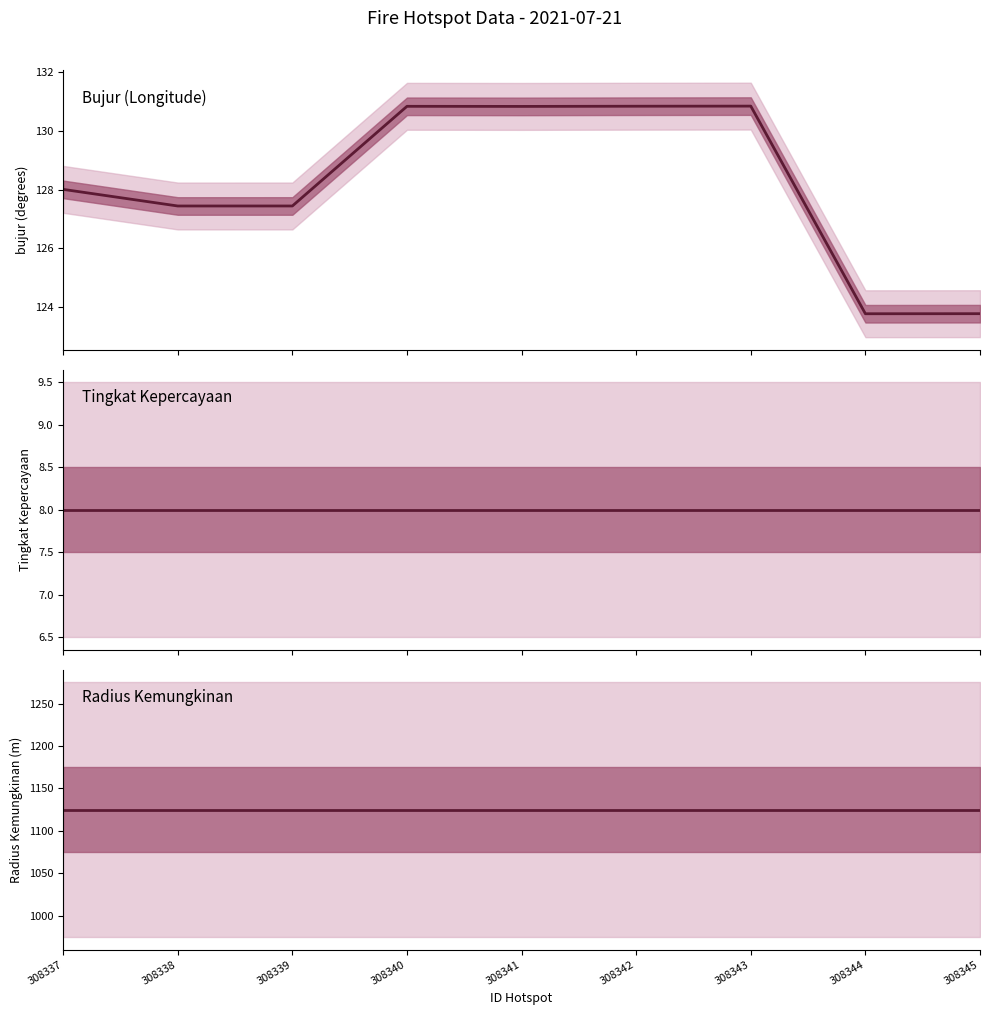

What is the average value of the tingkat kepercayaan (mean) series?

8.0